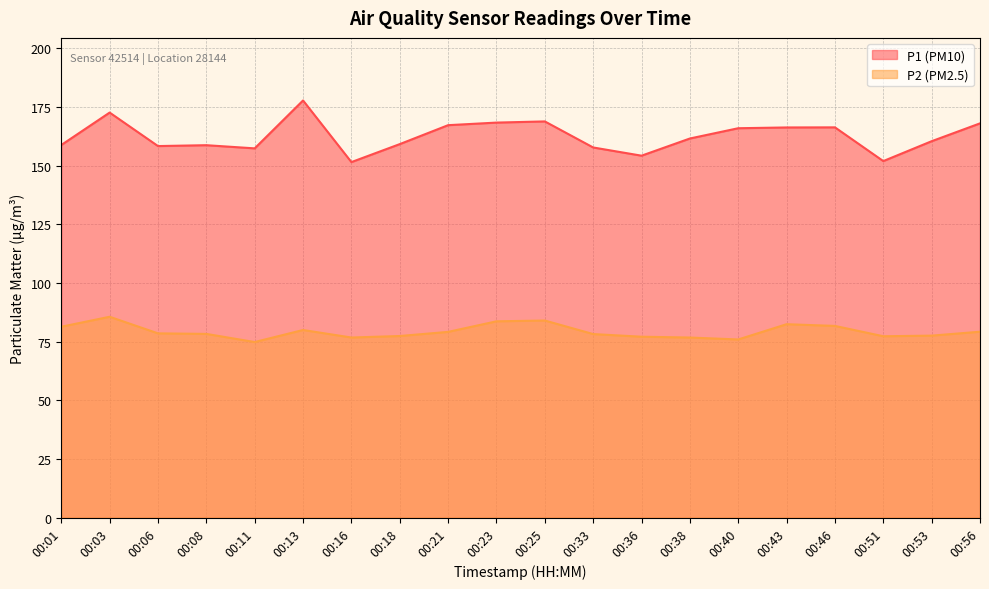

Which series changed the most between 00:38 and 00:43?

P2 (PM2.5)